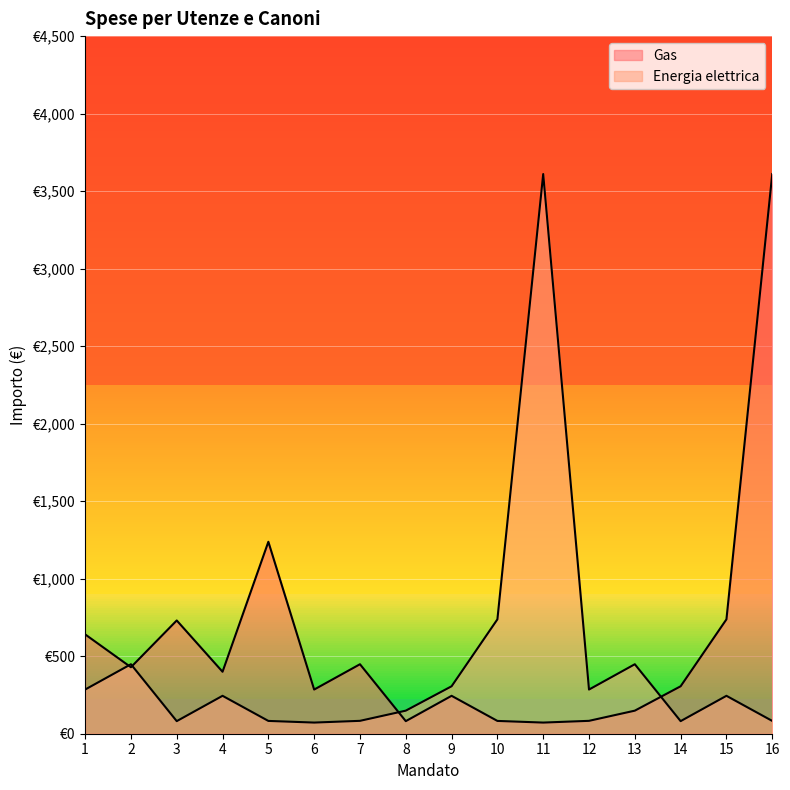

Is it true that Energia elettrica equals 149.9 at 15?

False